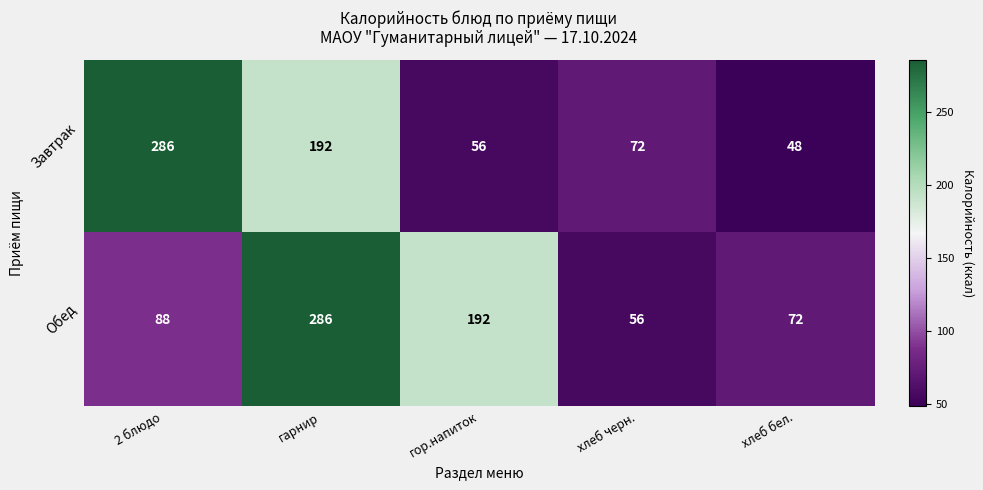

Which category has the lowest value in the Завтрак series?

хлеб бел.